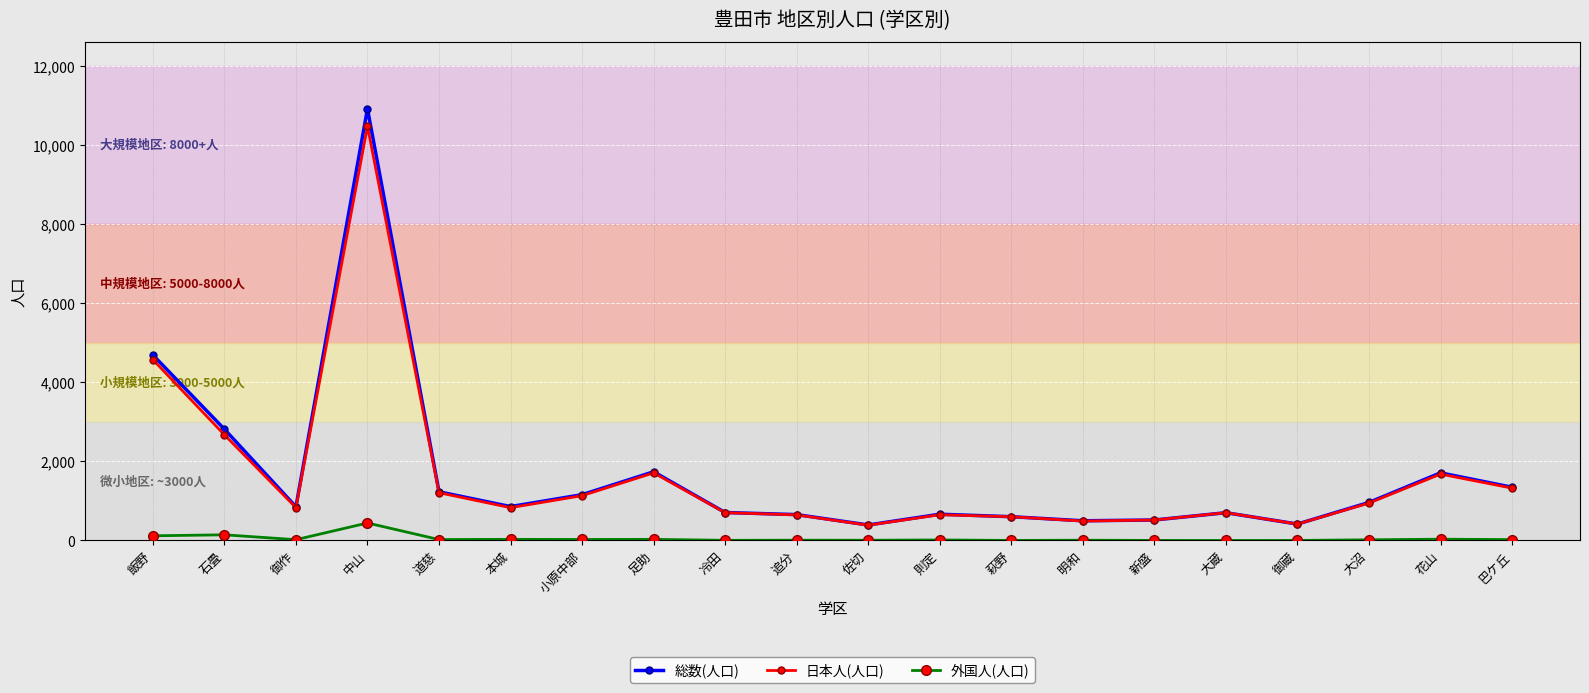

Which category has the highest value across all series?

中山